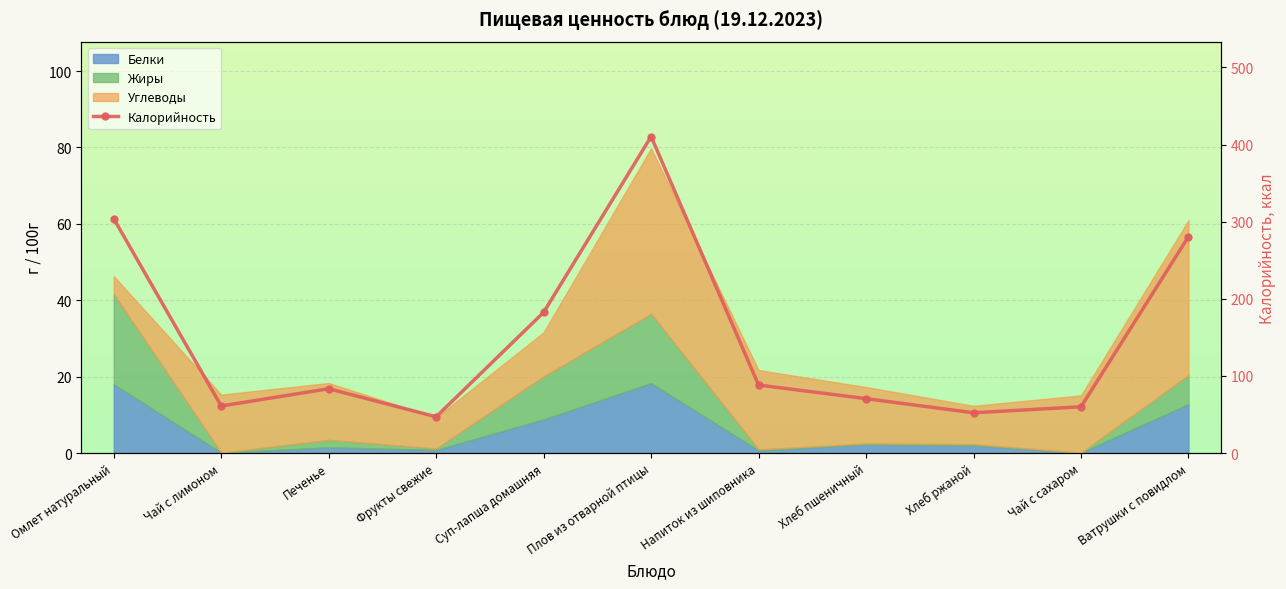

What is the change in value from Суп-лапша домашняя to Хлеб ржаной?

-130.2